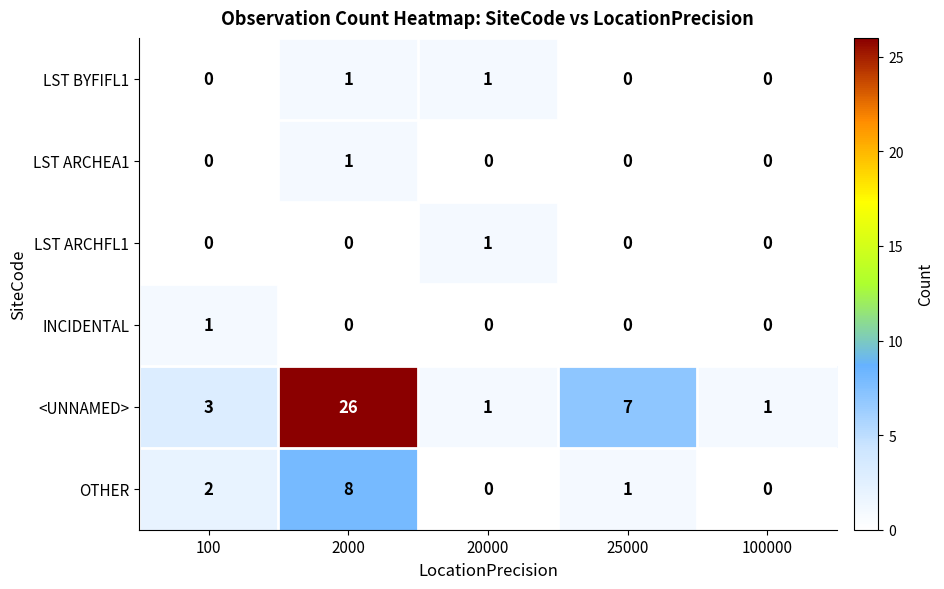

What is the highest value of the OTHER series?

8